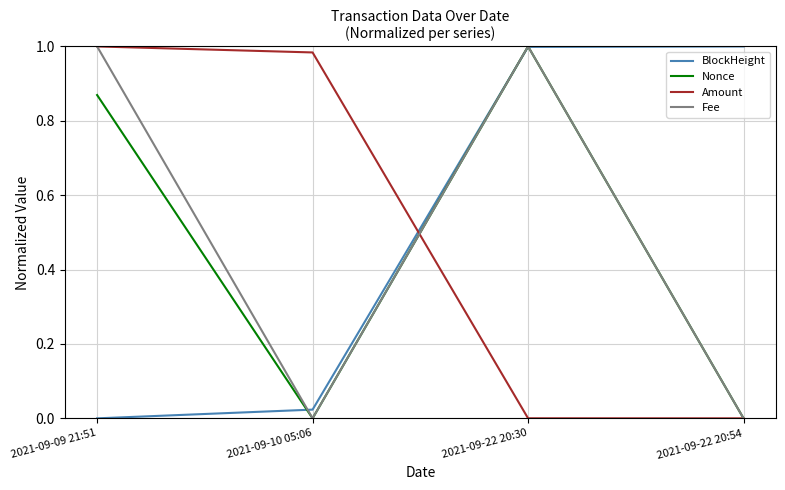

Which series changed the most between 2021-09-22 20:30 and 2021-09-22 20:54?

Fee